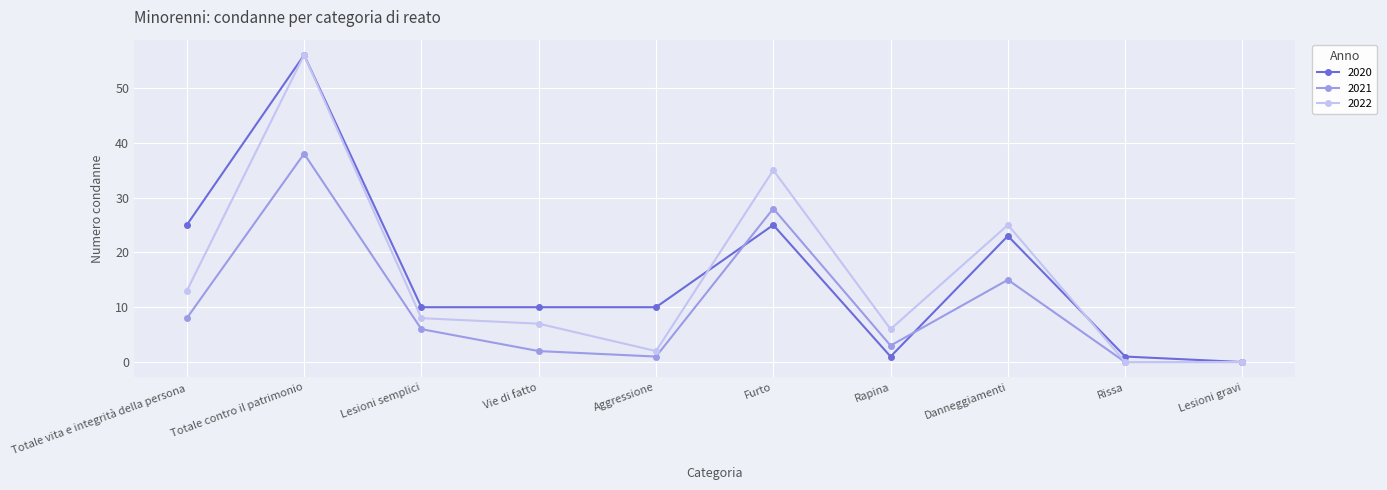

At Furto, list the series in order from smallest to largest.

2020, 2021, 2022